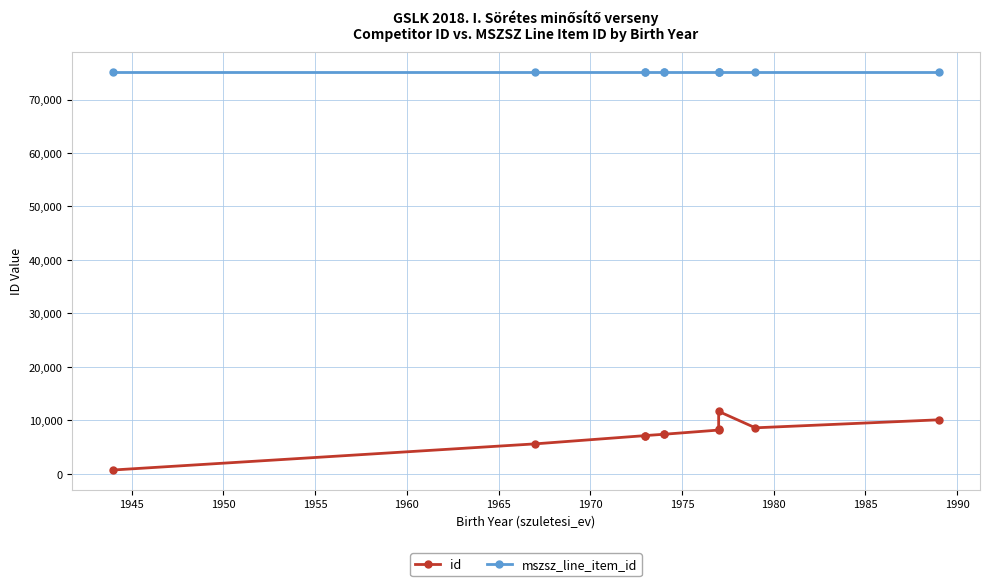

How many data points does each series have?

11